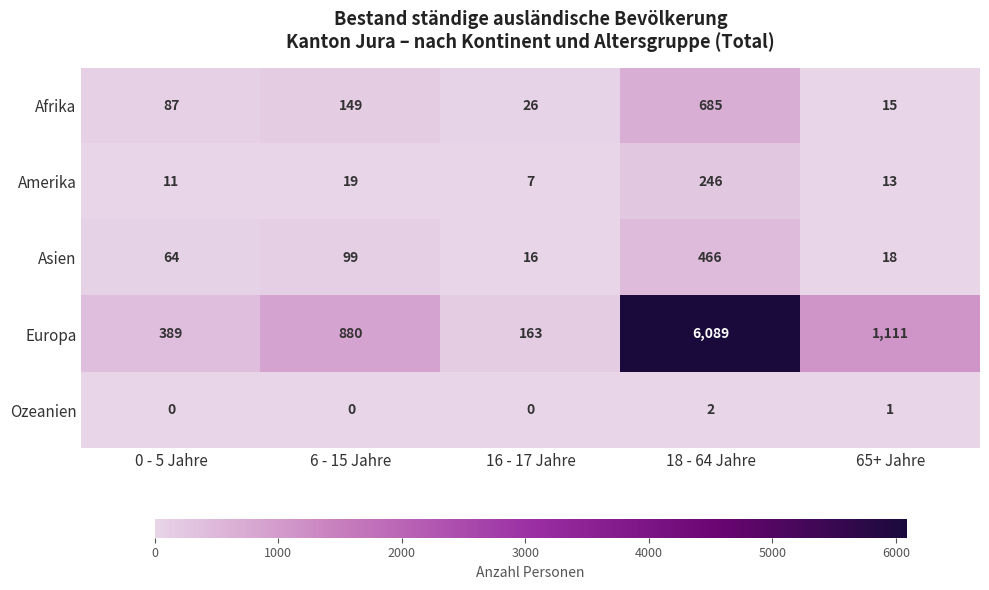

Read the Amerika value at 18 - 64 Jahre.

246